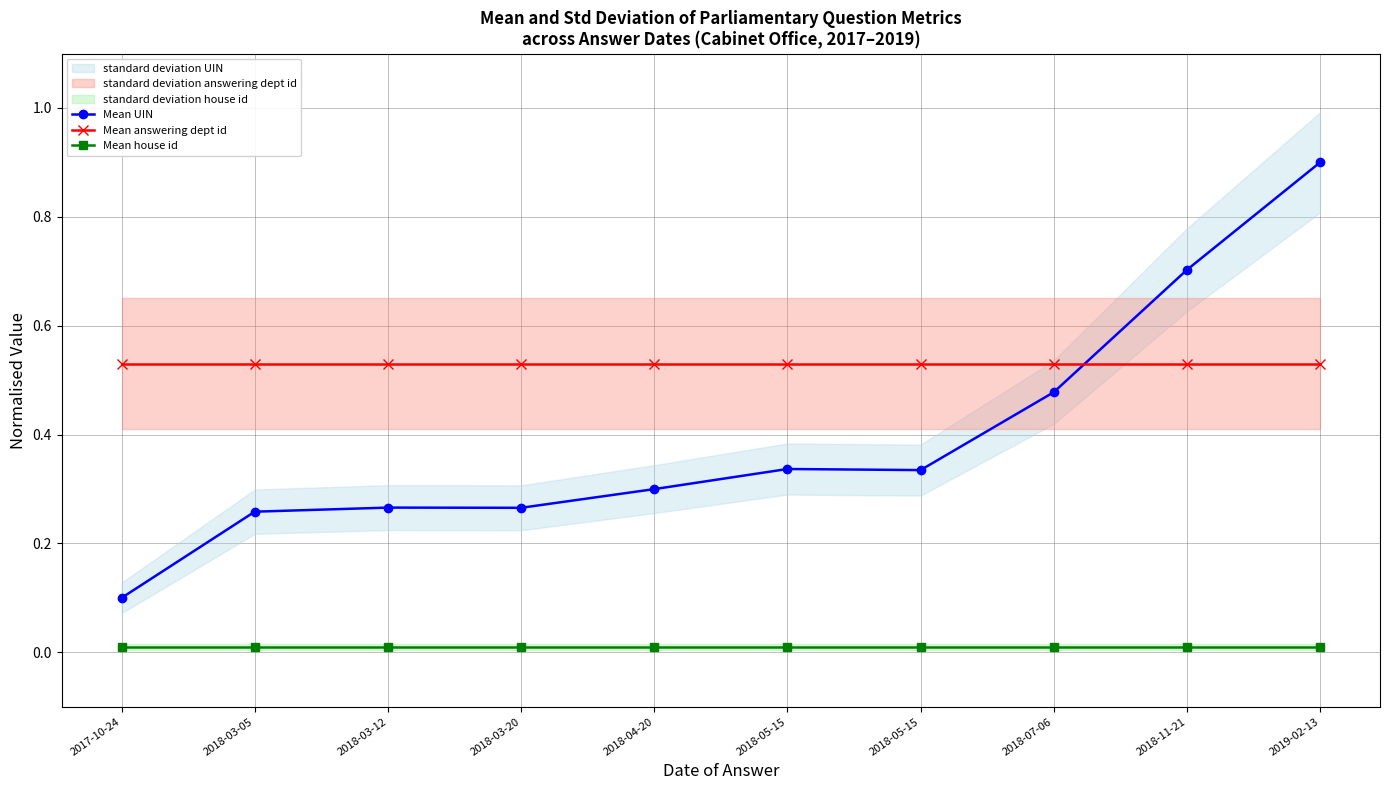

Which series has the widest spread of values?

Mean UIN